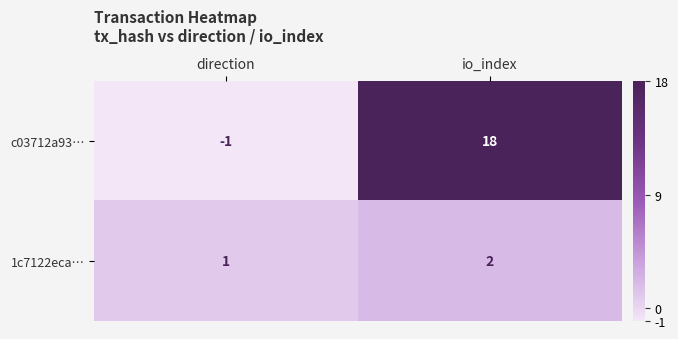

Reading left to right, transcribe all the data shown in this chart.

c03712a93…: direction=-1	io_index=18
1c7122eca…: direction=1	io_index=2